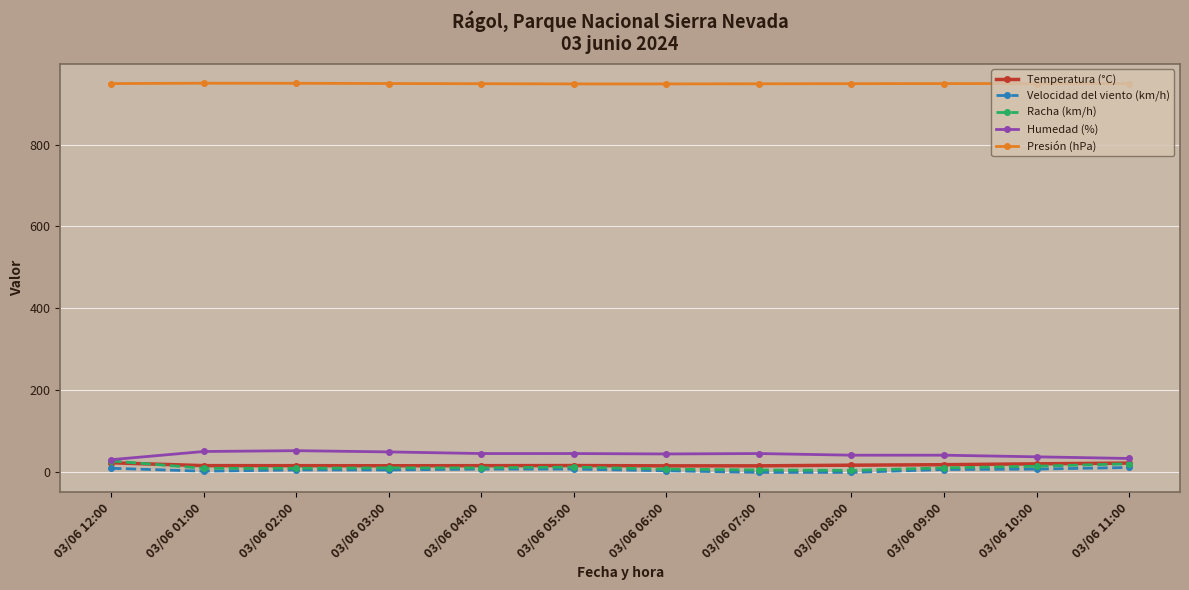

True or false: Humedad (%) and Presión (hPa) cross at least once.

False